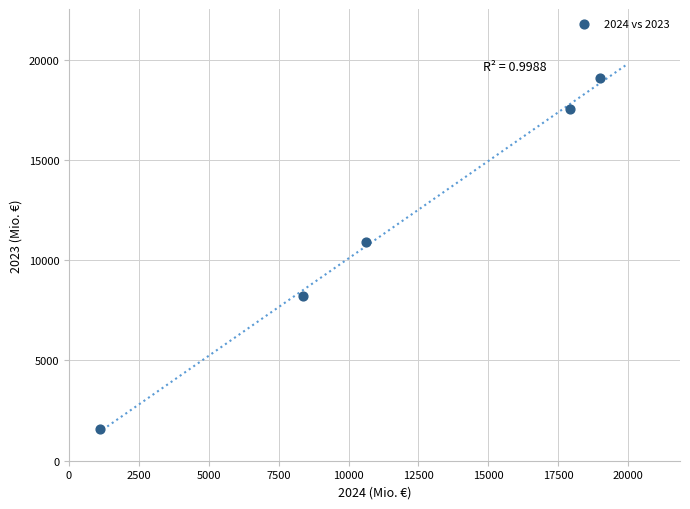

What is the average X value?

11402